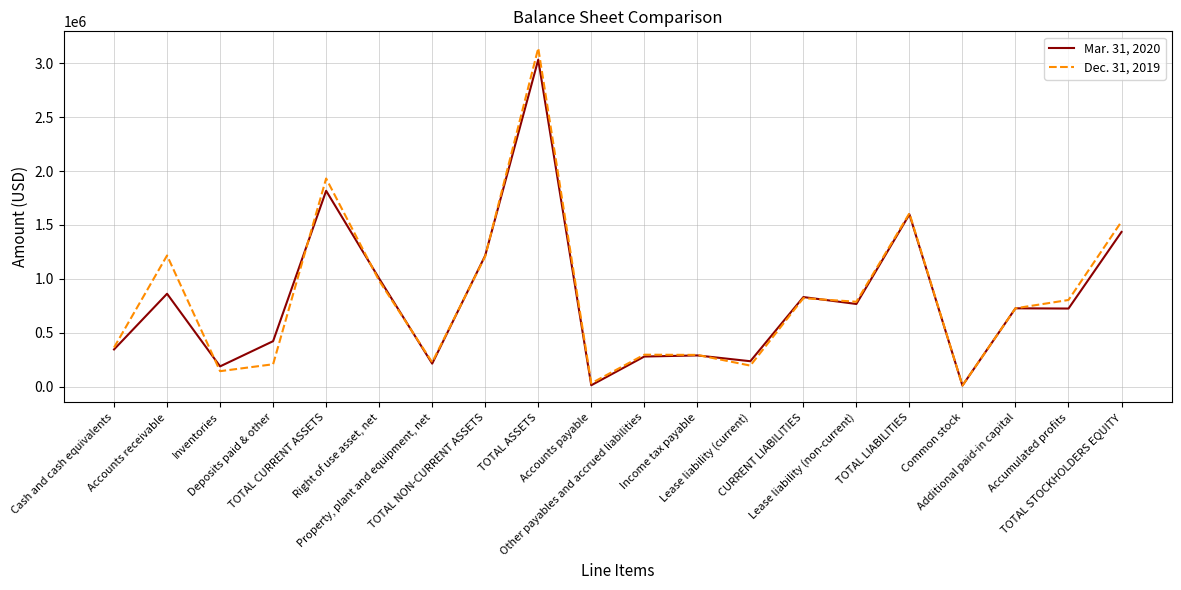

Which series has the widest spread of values?

Dec. 31, 2019